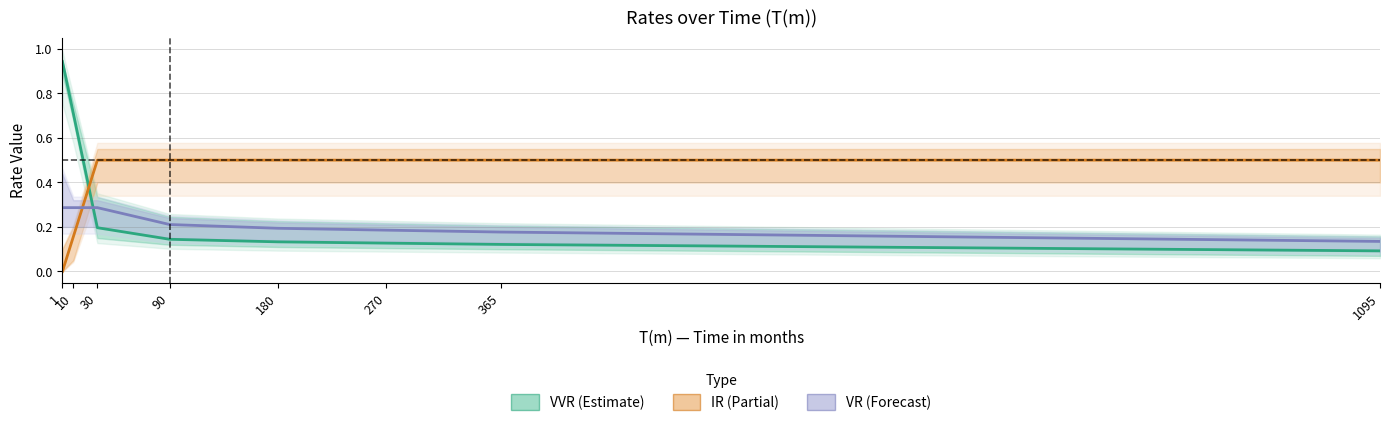

What is the maximum value shown in the chart?

0.9